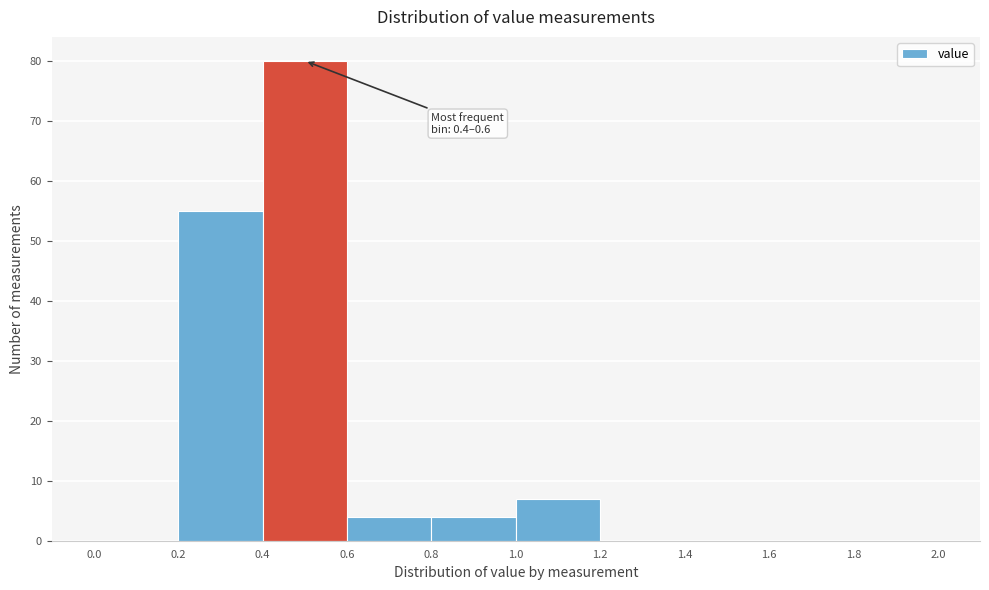

Which range on the x-axis has the tallest bar?

0.4 to 0.6